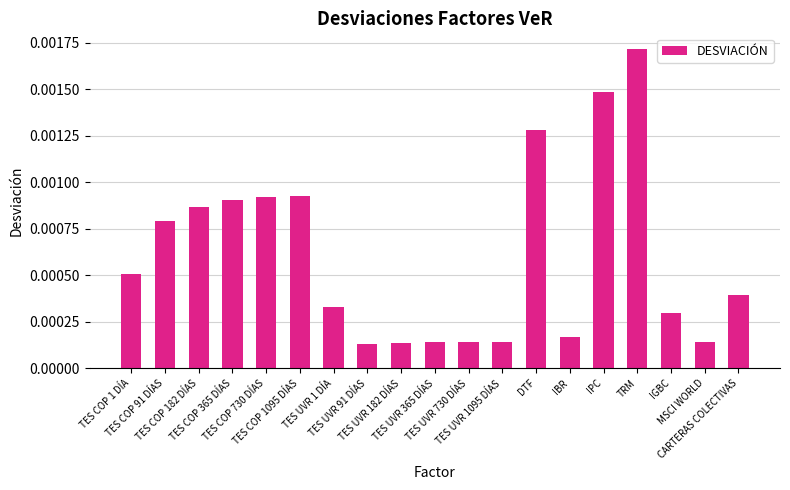

The chart shows a value of 0.0 at TES COP 91 DÍAS. True or false?

False